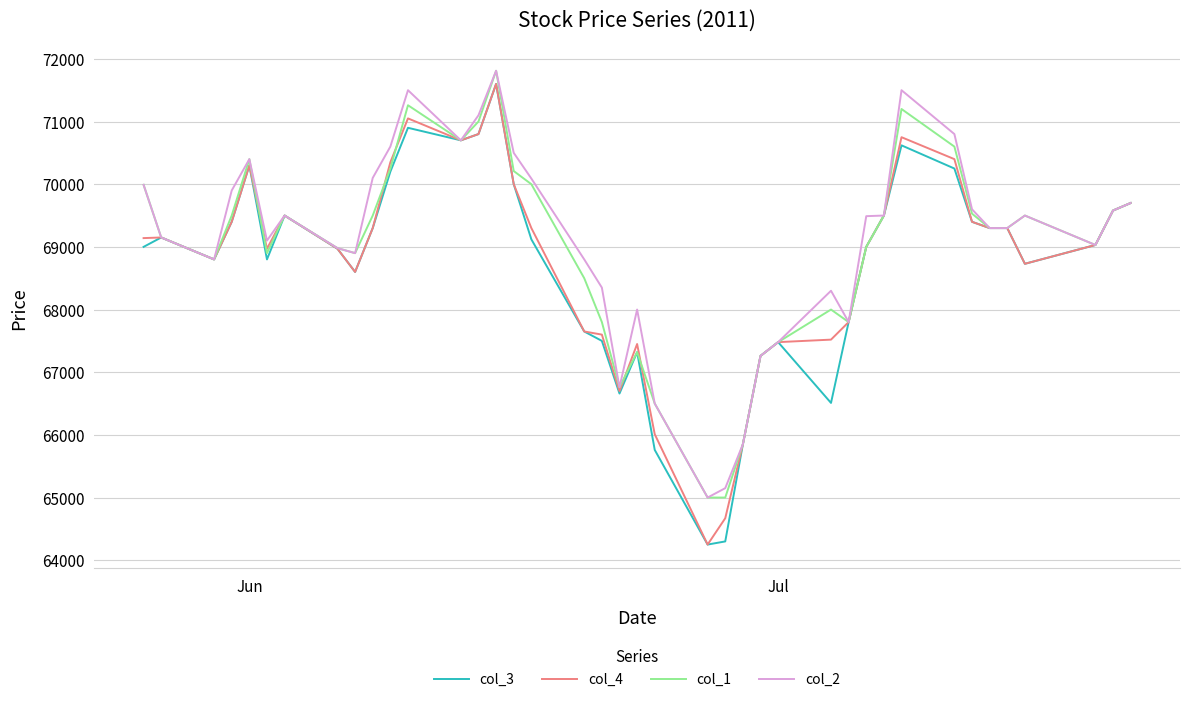

Does the chart display data point markers on the line(s)?

No